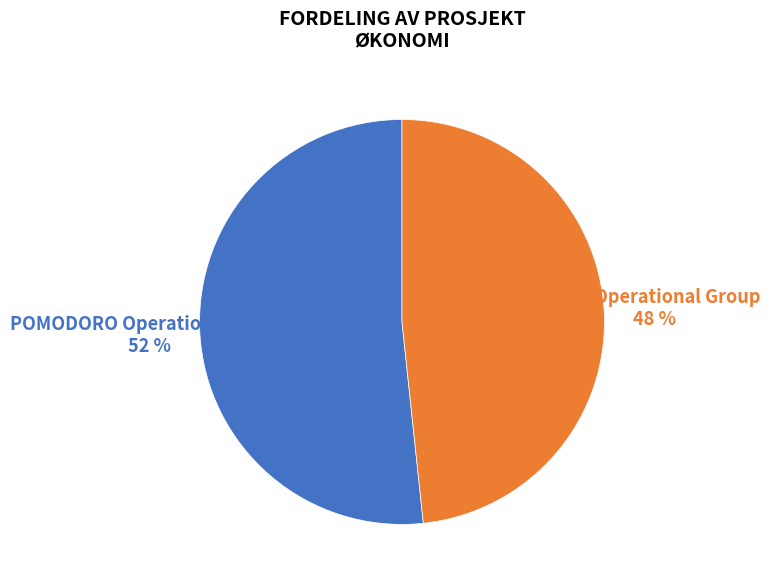

Does any single category account for the majority?

Yes